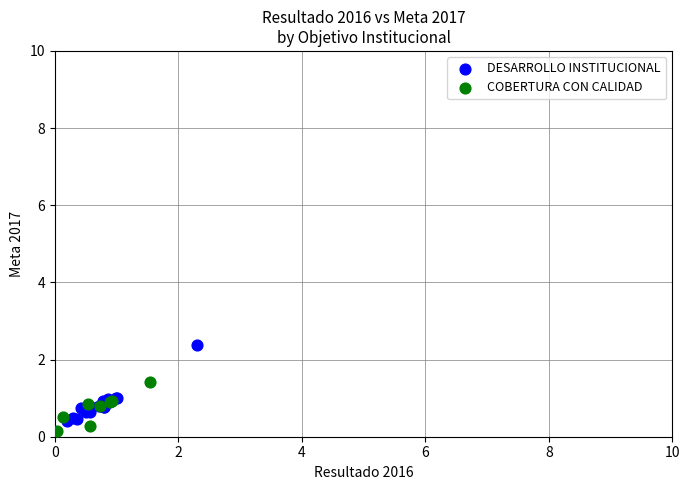

Which series reaches the maximum Y coordinate?

DESARROLLO INSTITUCIONAL